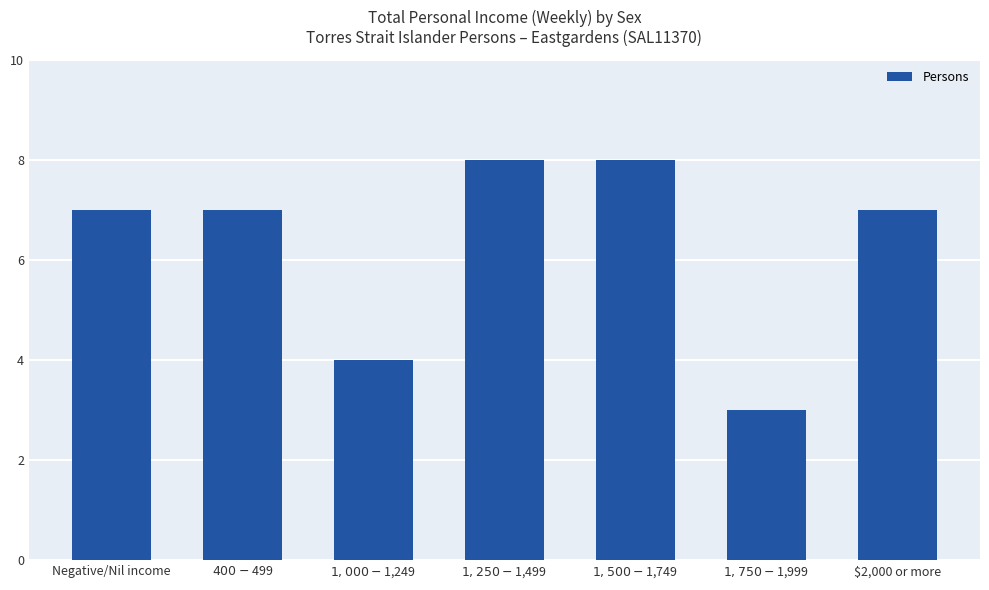

Where is the data nearest to the value 5?

$1,000-$1,249